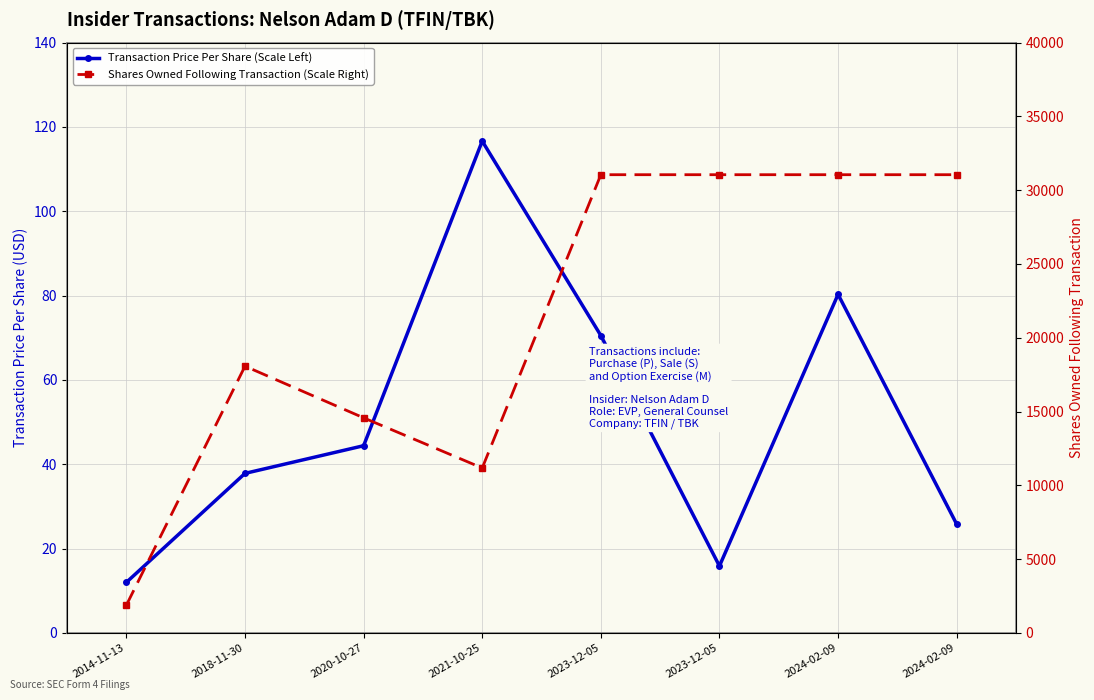

The Shares Owned Following Transaction (Scale Right) series shows 18688.1 at 2024-02-09. True or false?

False